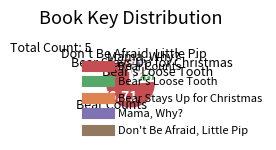

What is the largest slice in the pie chart?

Bear Counts